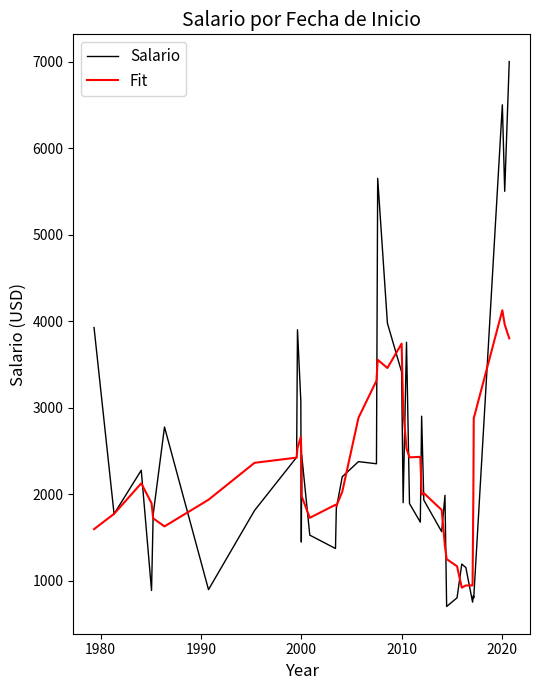

What is the highest value of the Fit series?

4125.0